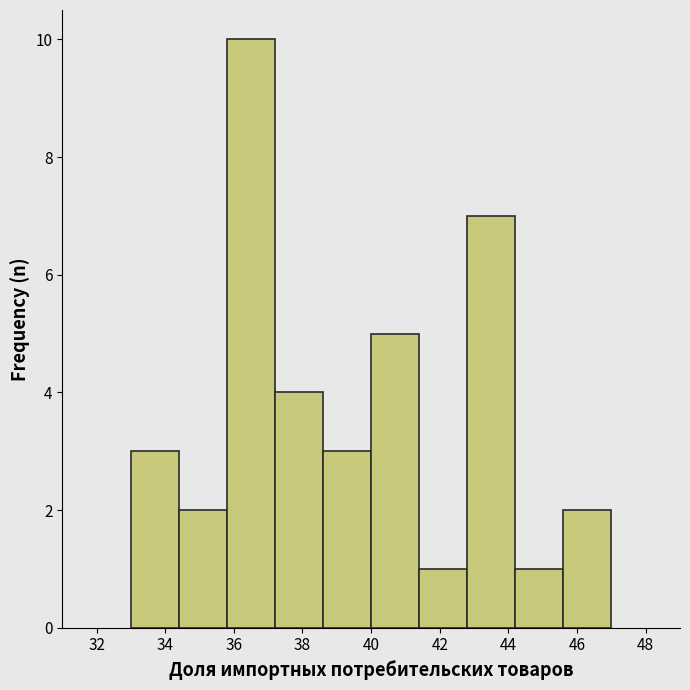

Reading left to right, list every bar in this chart as the range it spans on the x-axis followed by its height. The values are not printed on the chart, so give them approximately, as read against the axis.

33.0 to 34.4: 3
34.4 to 35.8: 2
35.8 to 37.2: 10
37.2 to 38.6: 4
38.6 to 40.0: 3
40.0 to 41.4: 5
41.4 to 42.8: 1
42.8 to 44.2: 7
44.2 to 45.6: 1
45.6 to 47.0: 2